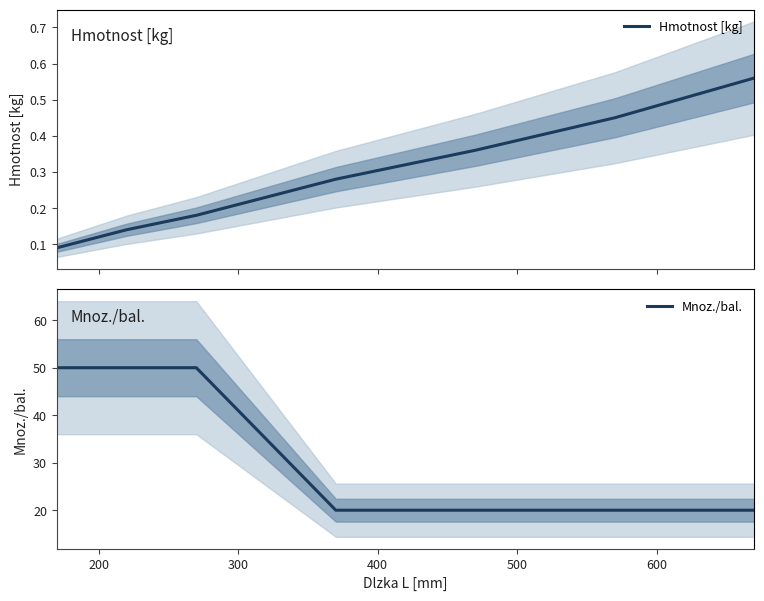

True or false: Mnoz./bal. and Hmotnost [kg] intersect in this chart.

False